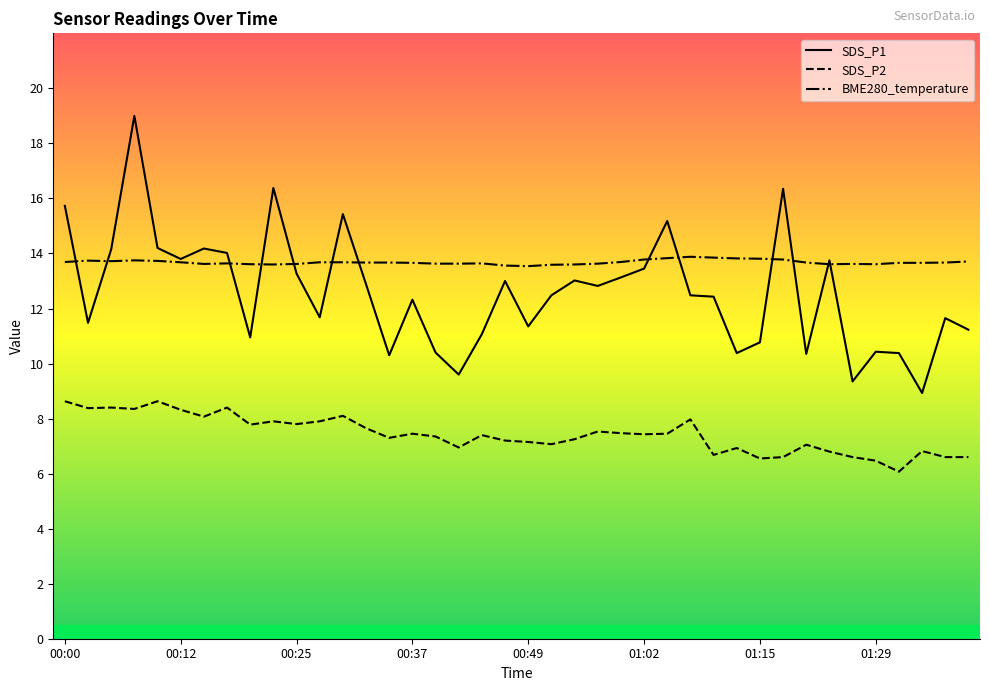

Which series has the largest total across all categories?

BME280_temperature